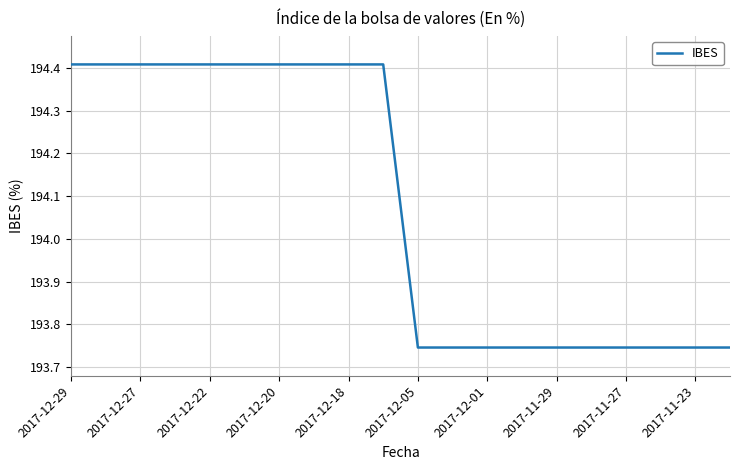

How many lines are shown in the chart?

1